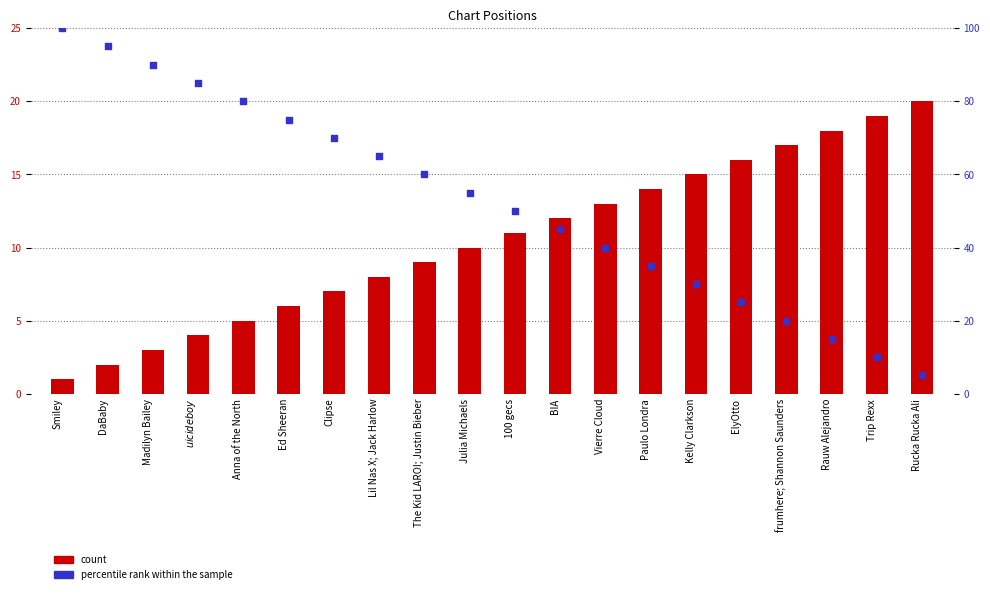

Which series reaches the maximum Y coordinate?

percentile rank within the sample